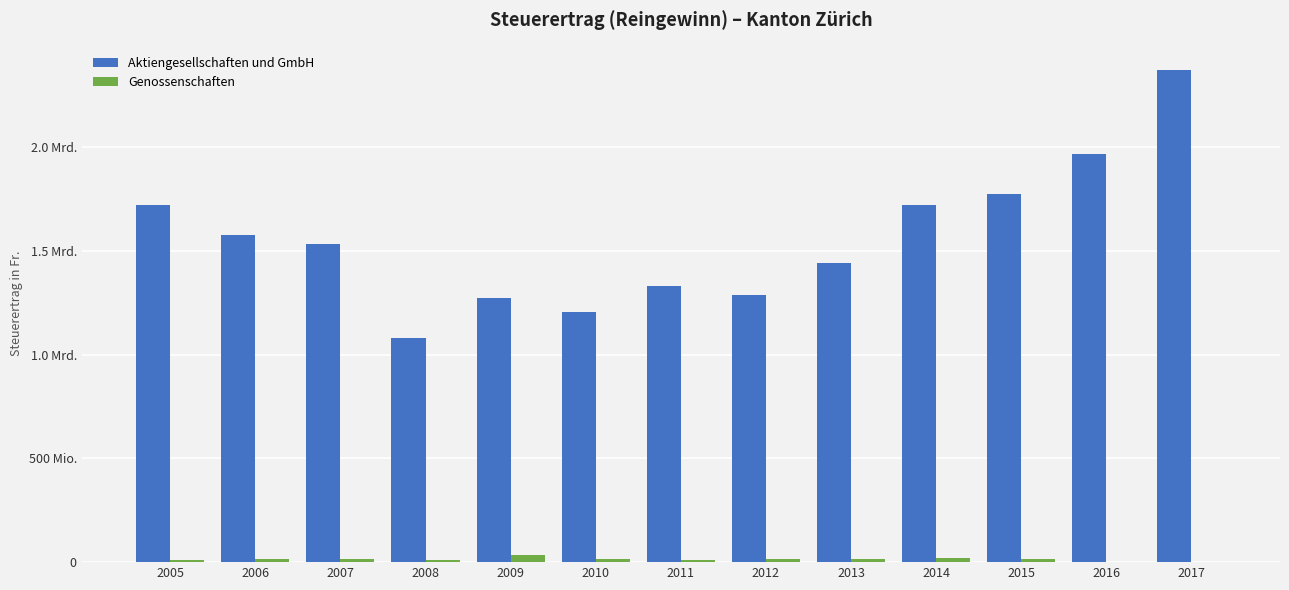

The value of Aktiengesellschaften und GmbH at 2008 is 1081057609. True or false?

True